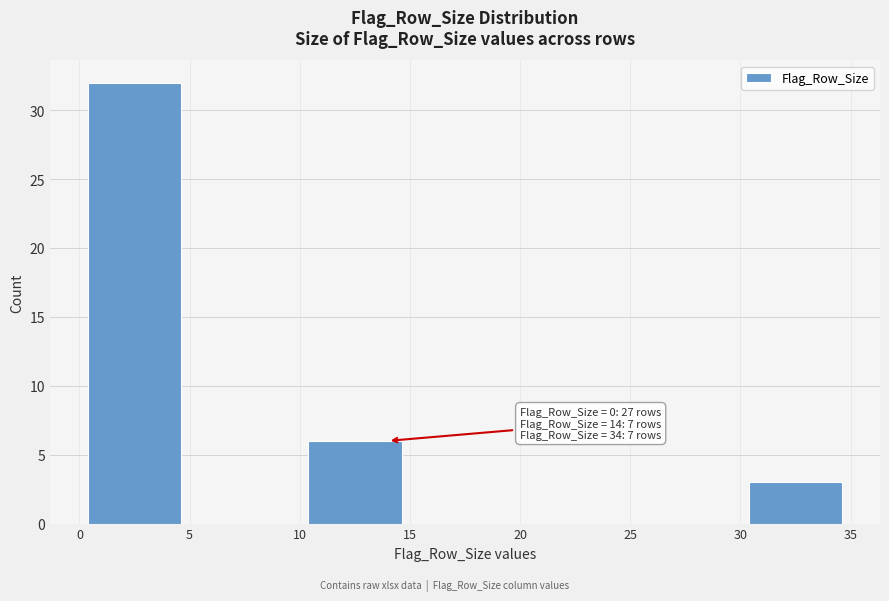

Which range on the x-axis has the tallest bar?

0 to 5